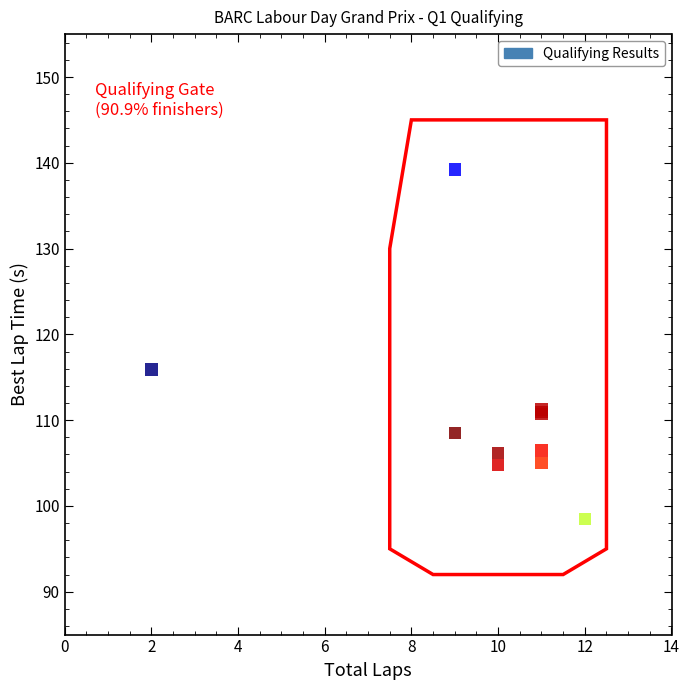

What Y value in the scatter plot is closest to 118?

115.9